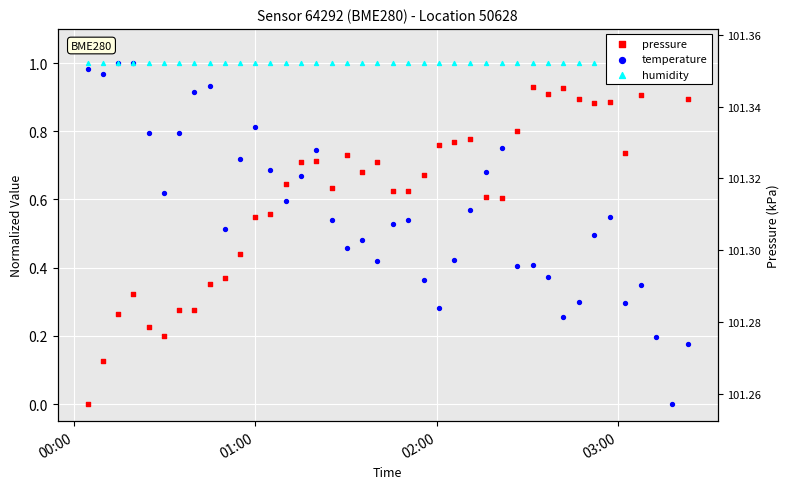

Which series has the largest total across all categories?

humidity